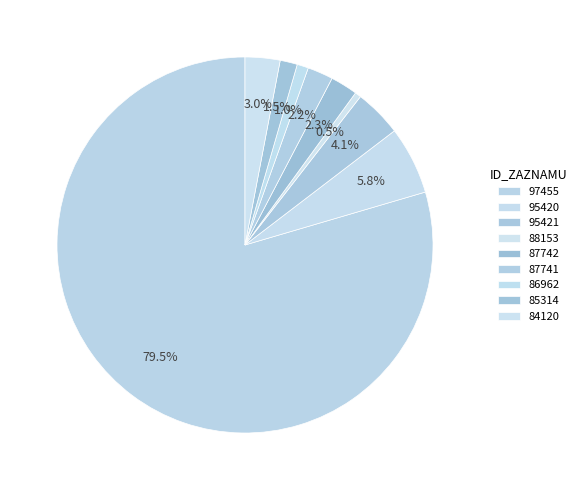

What percentage is the 85314 slice, to the nearest percent?

1%